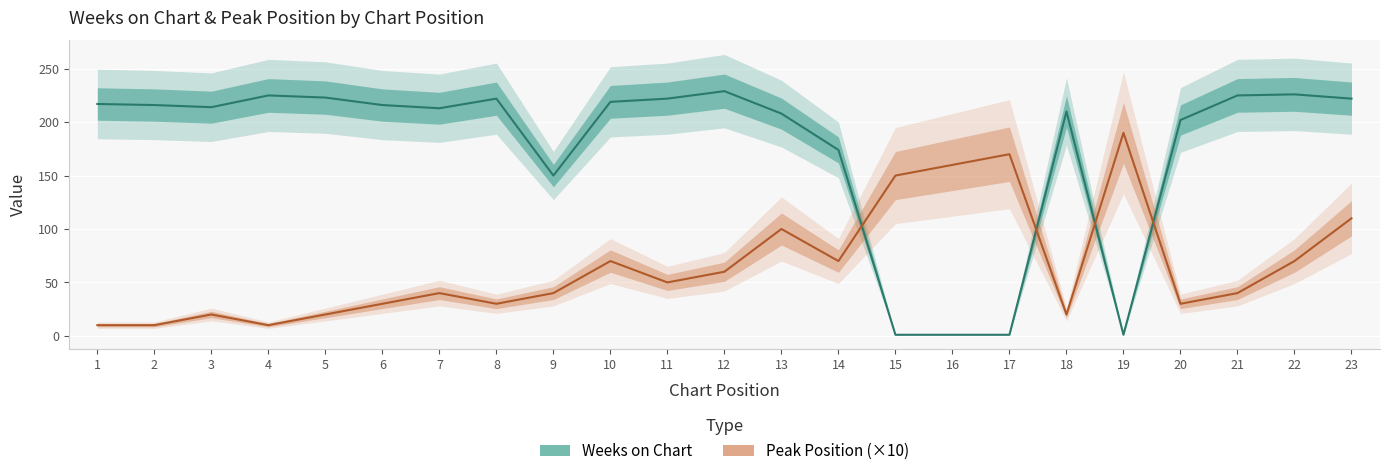

Between which two adjacent categories do Peak Position (×10) and Weeks on Chart first intersect?

14 and 15